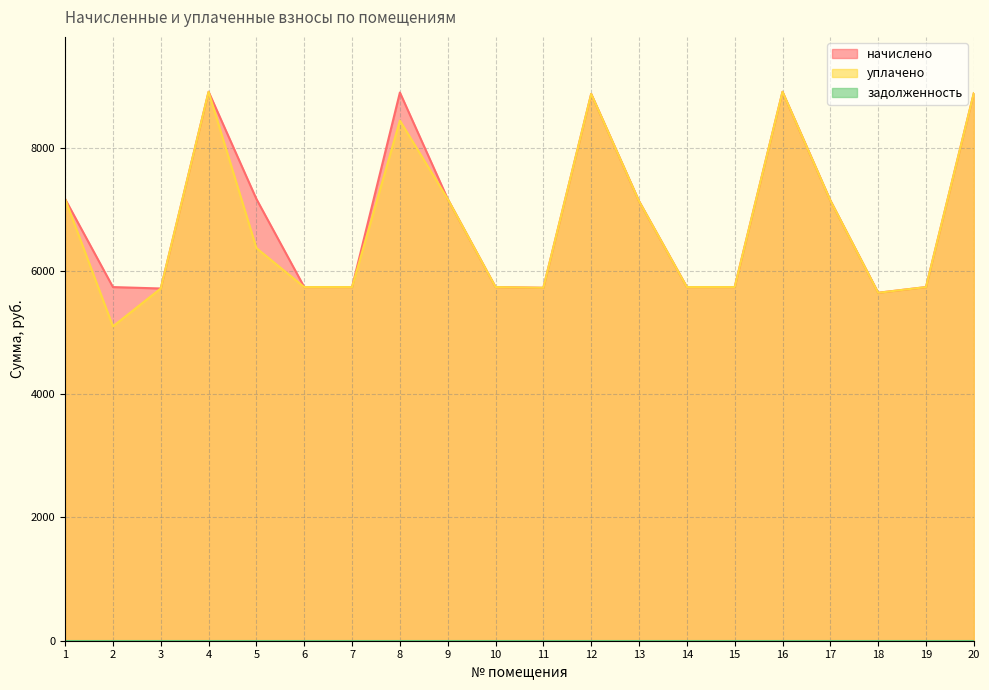

At which label does уплачено first exceed 6369?

1